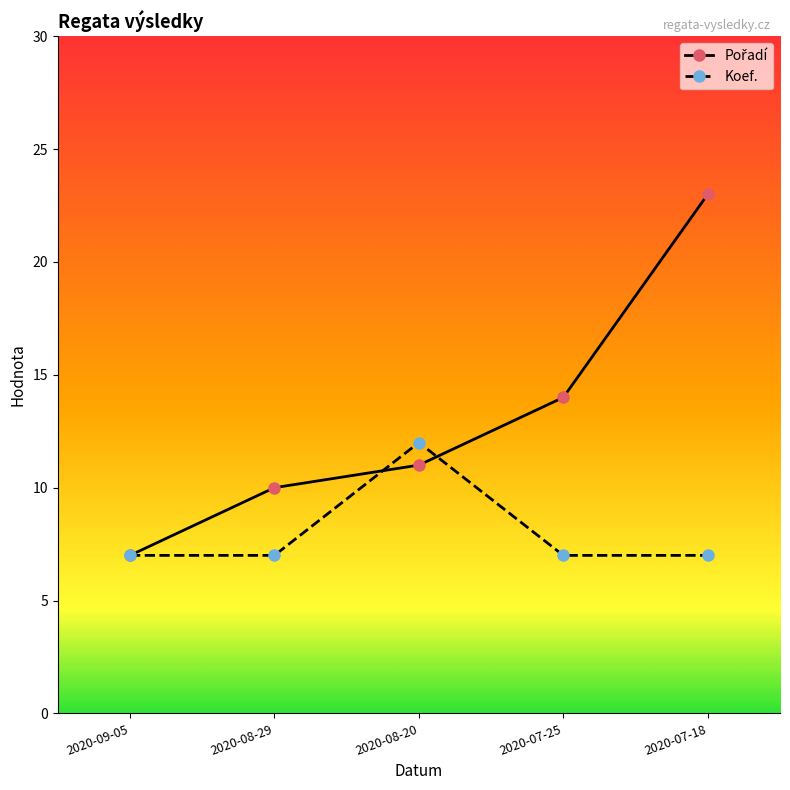

What is the spread (max minus min) of values at 2020-08-20?

1